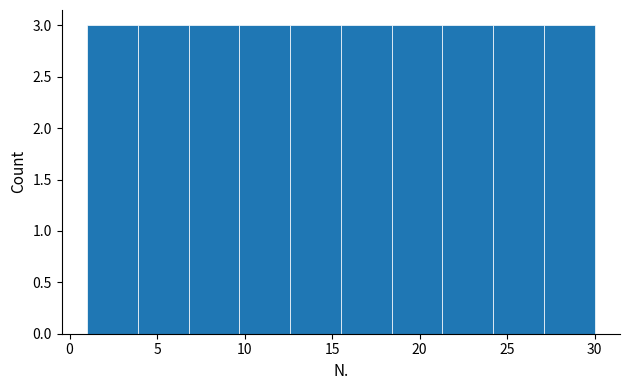

Reading left to right, transcribe this chart: for each bar, give the range it covers on the x-axis and its height. Neither the bar edges nor the heights are printed on the chart, so give them approximately, as read against the axes.

1.0 to 3.9: 3
3.9 to 6.8: 3
6.8 to 9.7: 3
9.7 to 12.6: 3
12.6 to 15.5: 3
15.5 to 18.4: 3
18.4 to 21.3: 3
21.3 to 24.2: 3
24.2 to 27.1: 3
27.1 to 30.0: 3